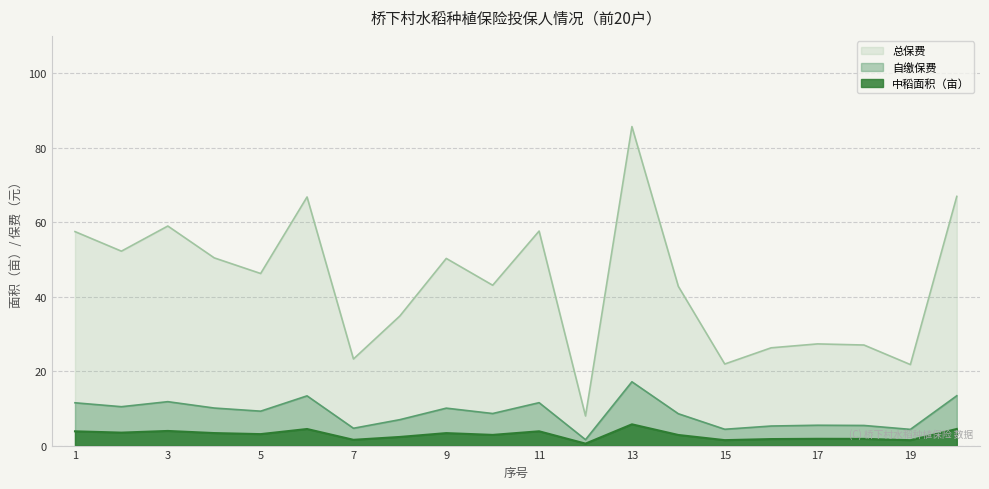

Is the value of 合计面积 at 19 greater than the value of 中稻面积 at 19?

No